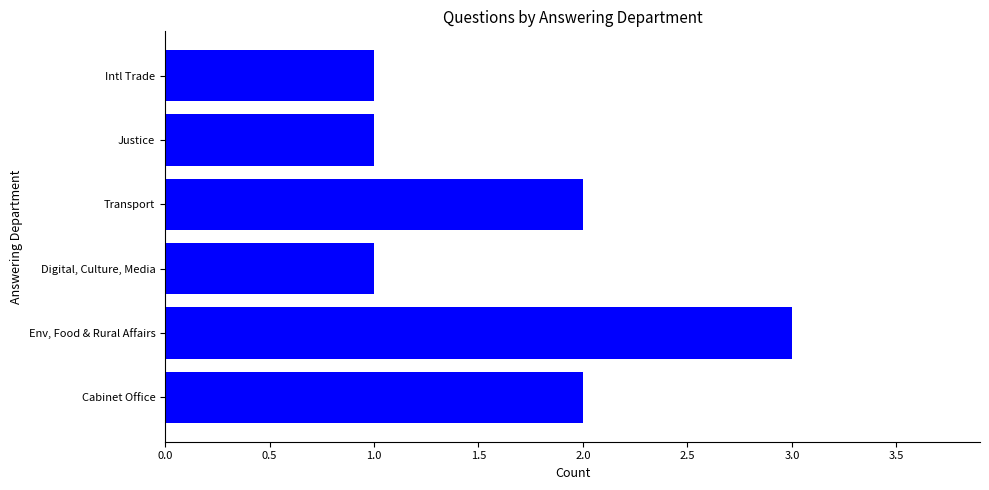

Which has a higher value, Digital, Culture, Media or Cabinet Office?

Cabinet Office